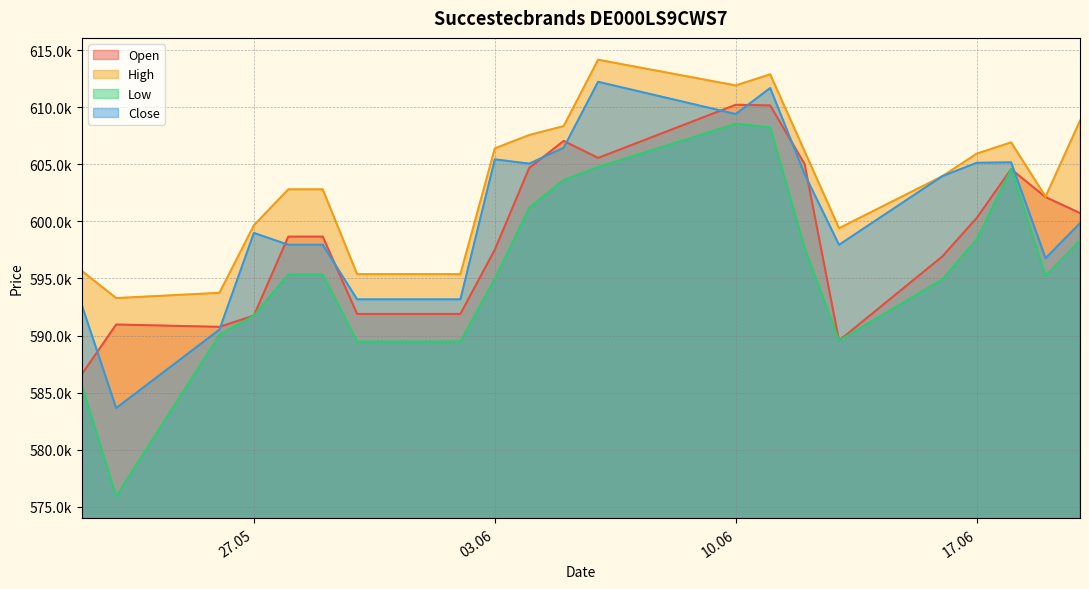

After their last crossing, which series has the higher values: Open or Close?

Open